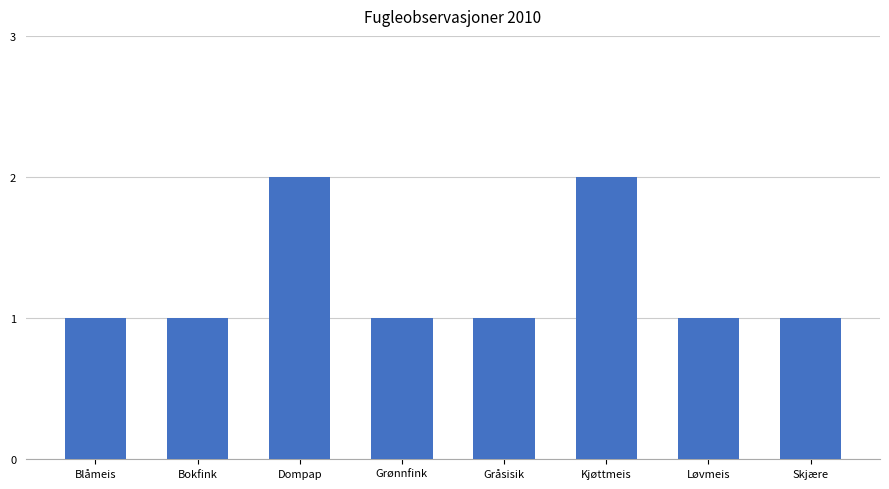

Are the bars grouped side by side (vs. stacked)?

No